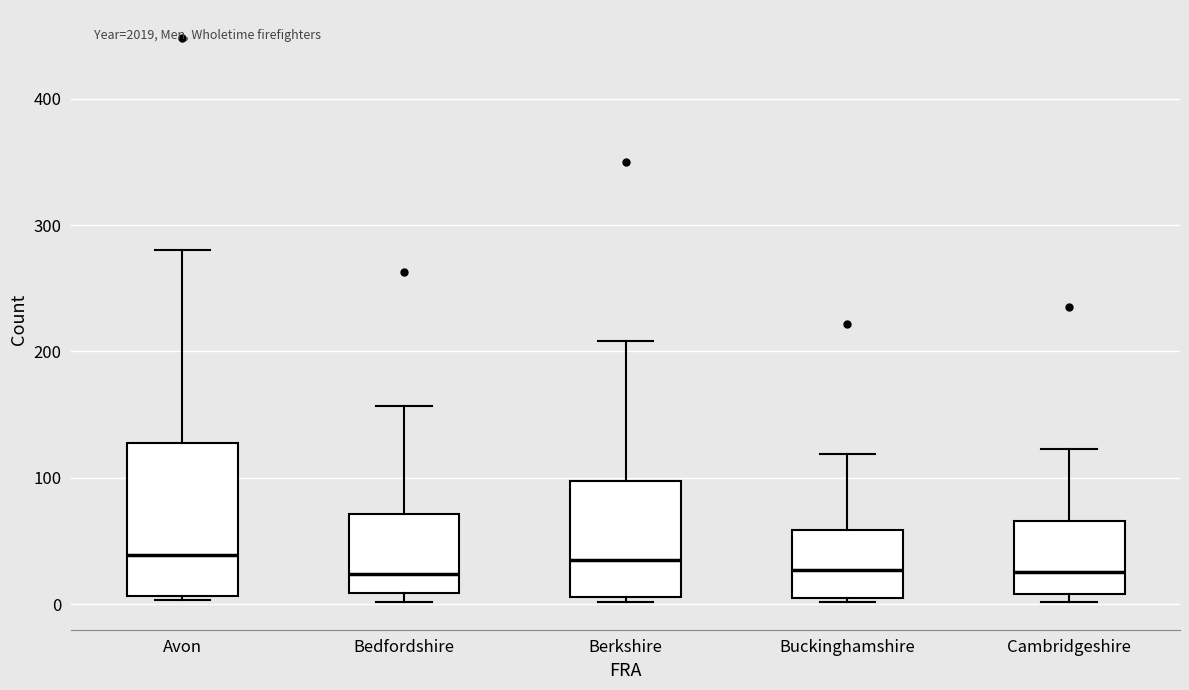

Which box is the tallest, from its lower edge to its upper edge?

Avon